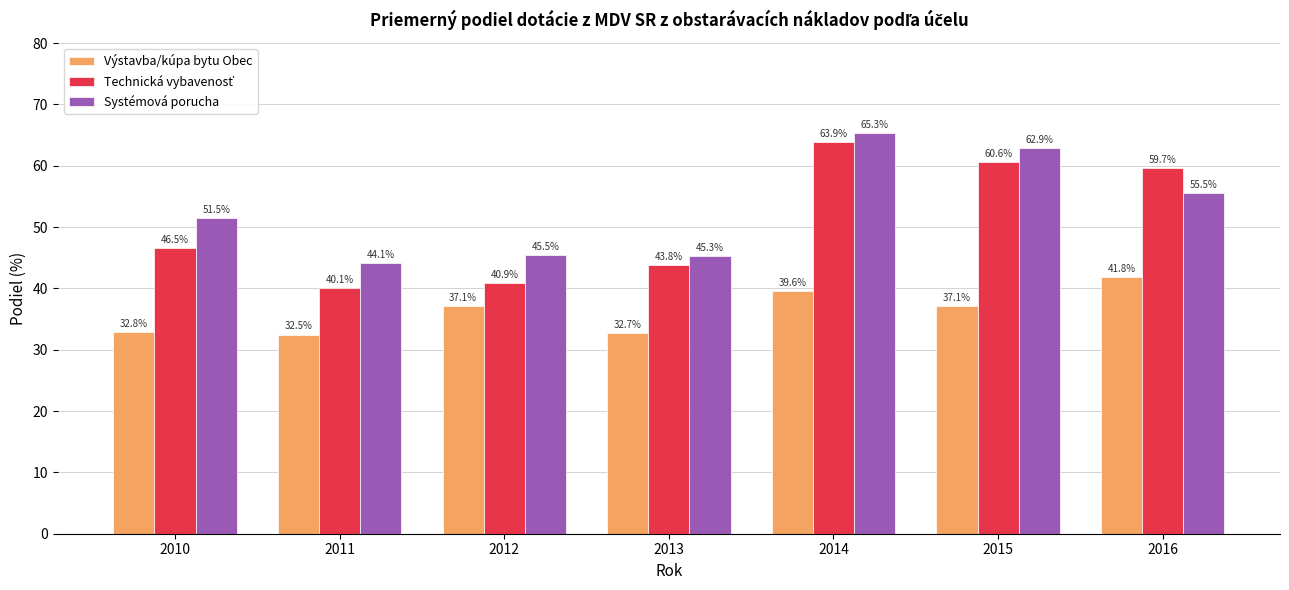

What is the smallest value displayed?

32.5